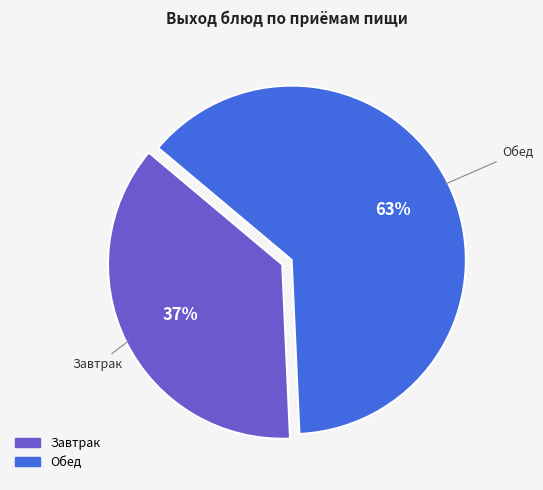

To the nearest percent, what is the difference between the largest and smallest slice percentages?

26%